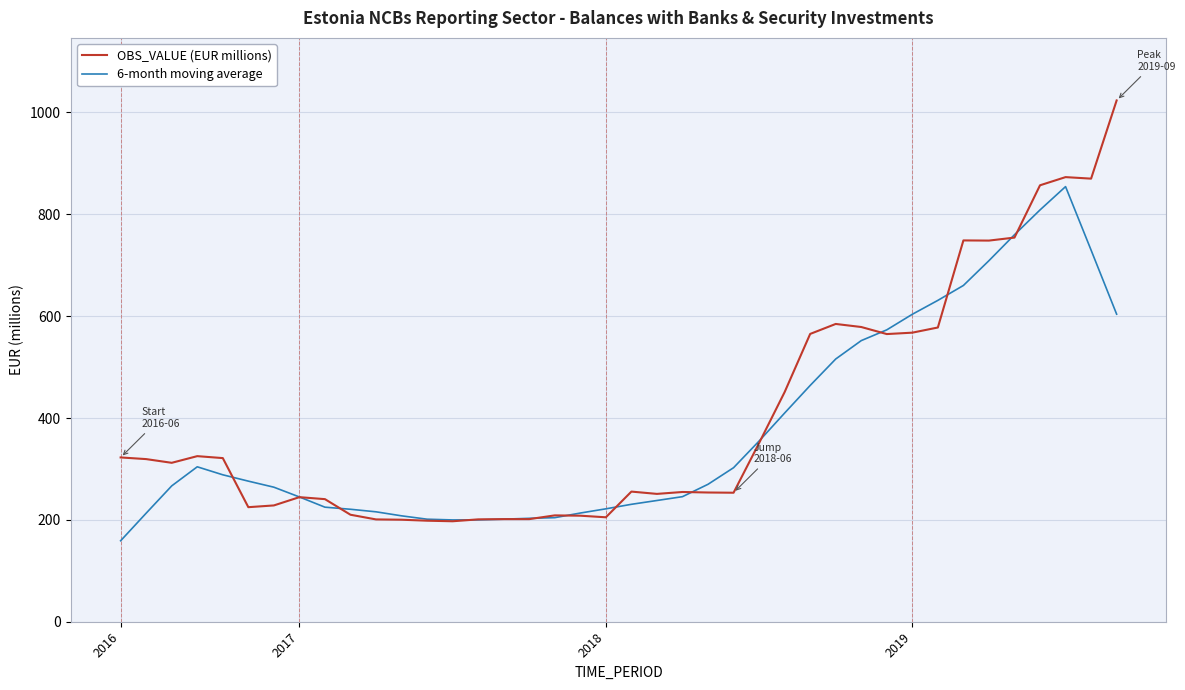

Which series has the widest spread of values?

OBS_VALUE (EUR millions)